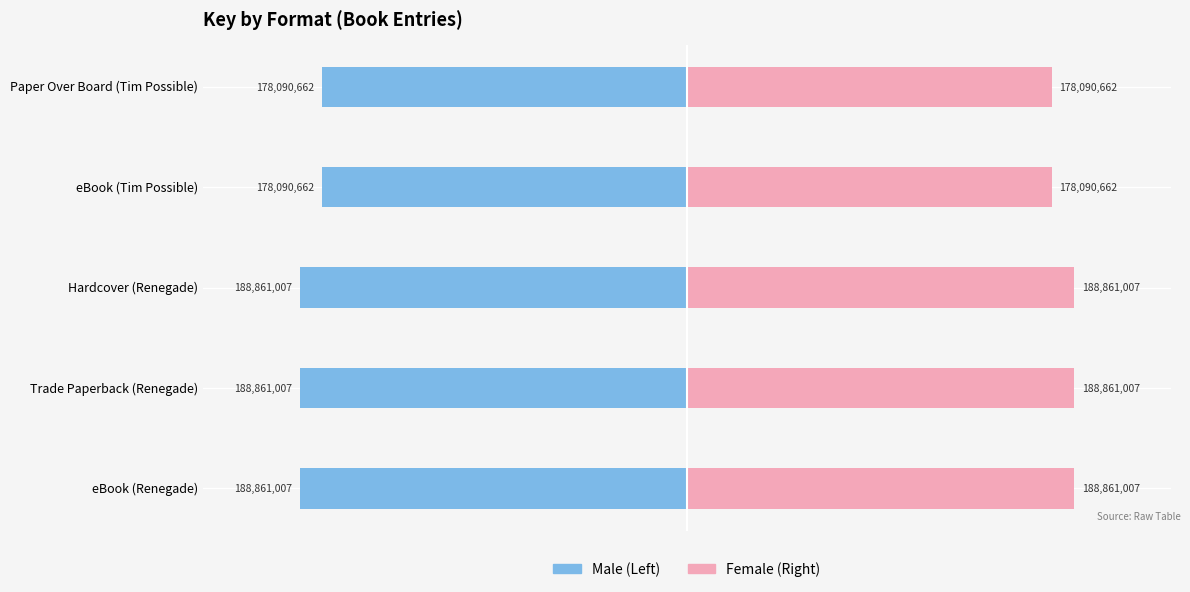

What is the difference between the highest and lowest values at Paper Over Board (Tim Possible)?

356181324